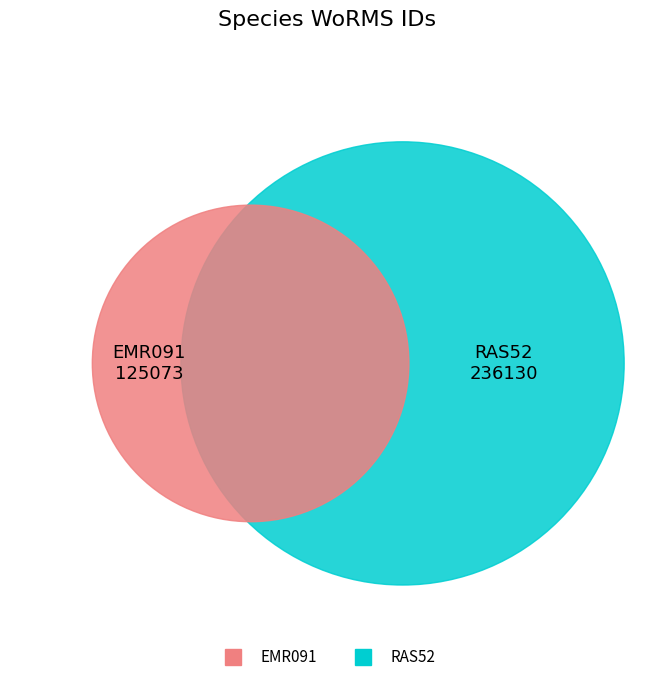

Which has a higher value, RAS52 or EMR091?

RAS52